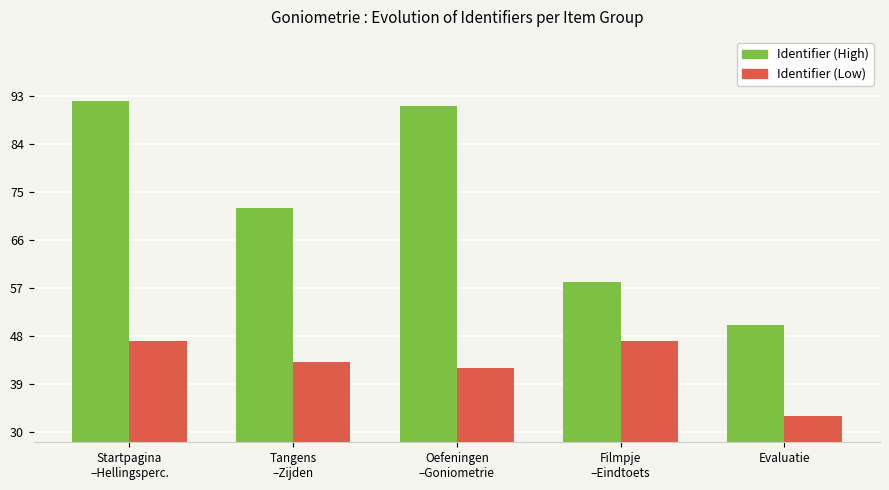

What position from the left is Evaluatie?

5